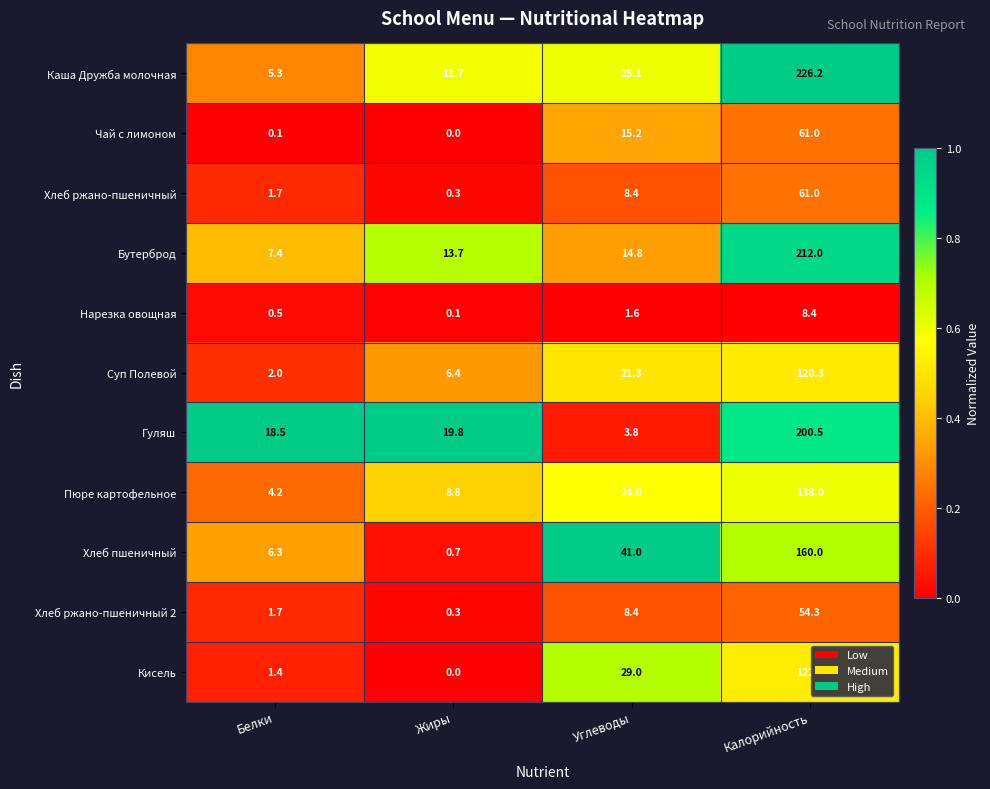

Which series has the widest spread of values?

Каша Дружба молочная